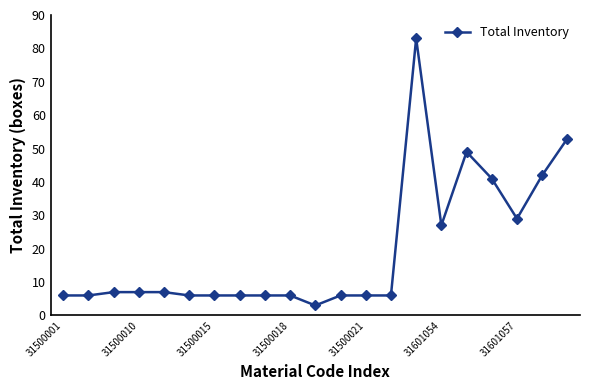

True or false: there are more than 1 points higher than both neighbors.

True